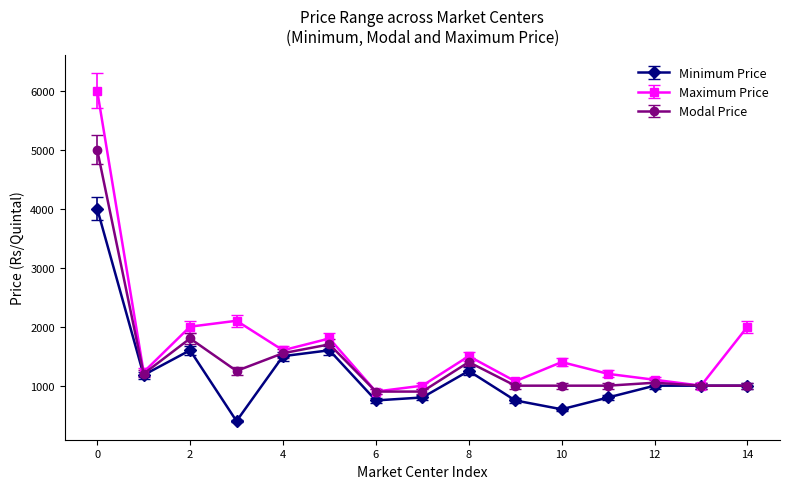

Rank the series by their average value, from highest to lowest.

Maximum Price, Modal Price, Minimum Price